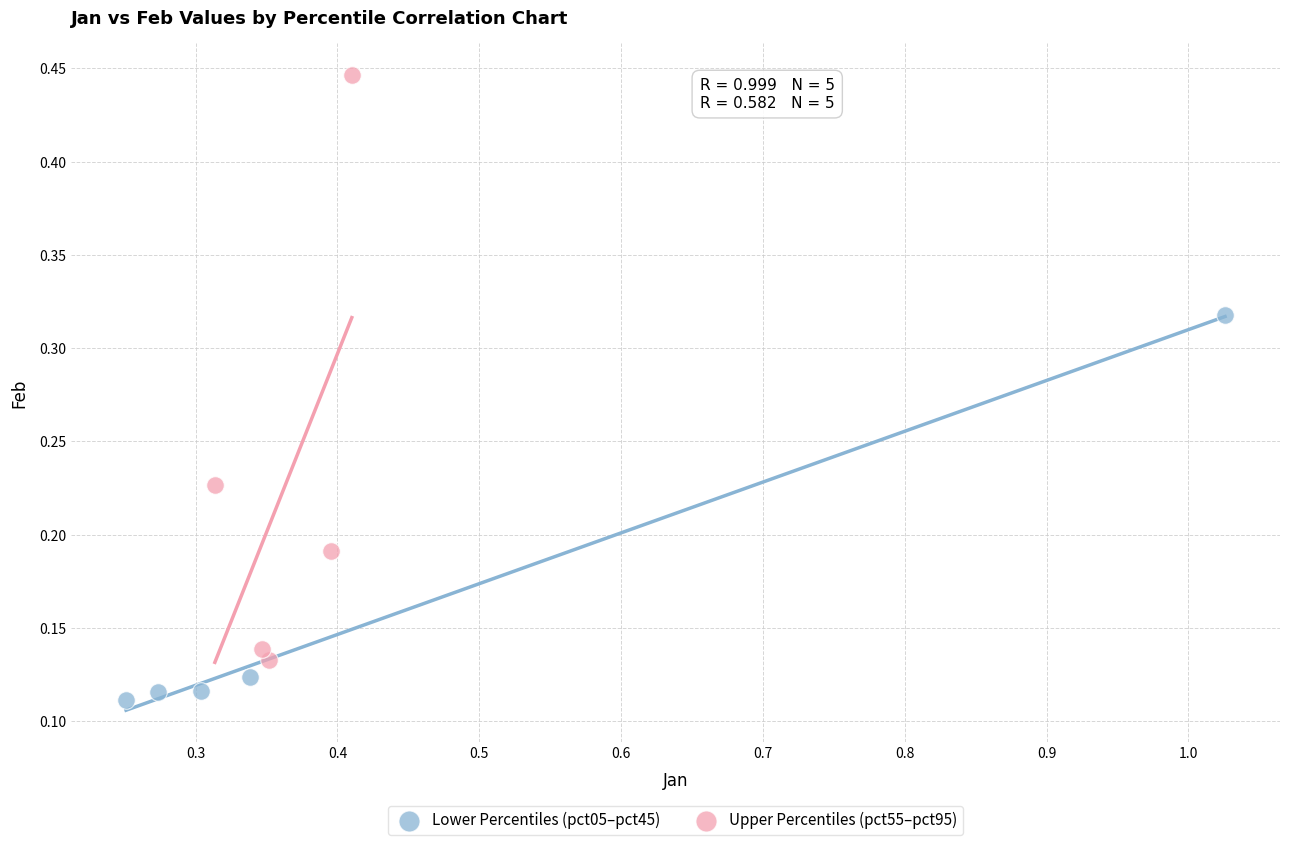

Which series reaches the minimum Y coordinate?

Lower Percentiles (pct05–pct45)